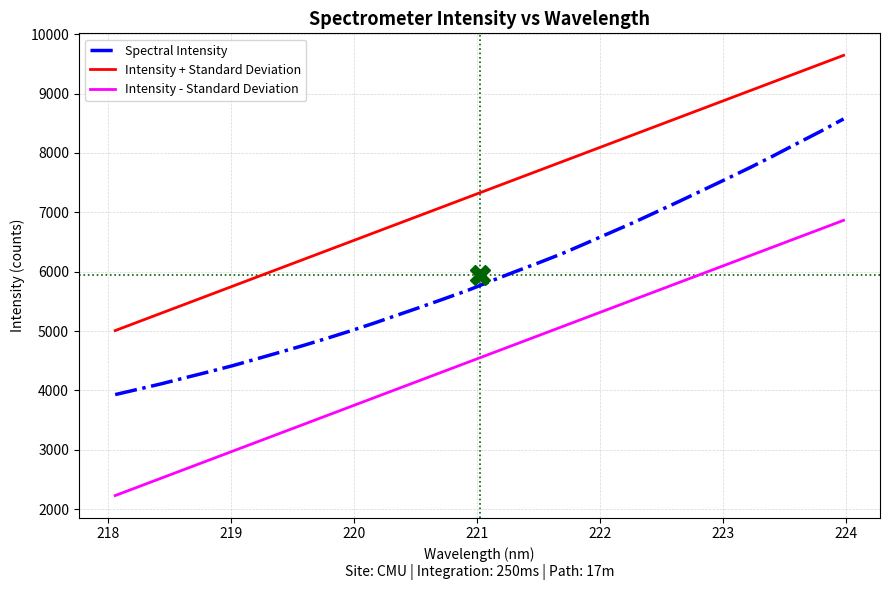

What is the difference between the second highest and minimum values?

4430.1